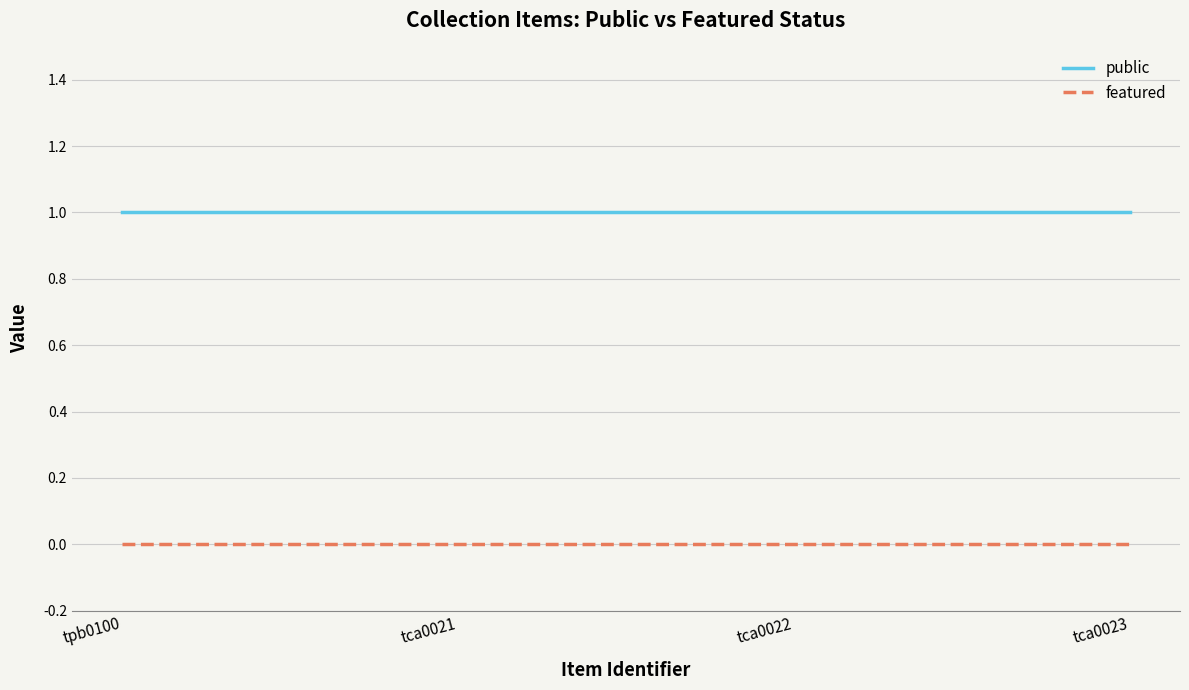

Rank the series by their maximum value, from lowest to highest.

featured, public